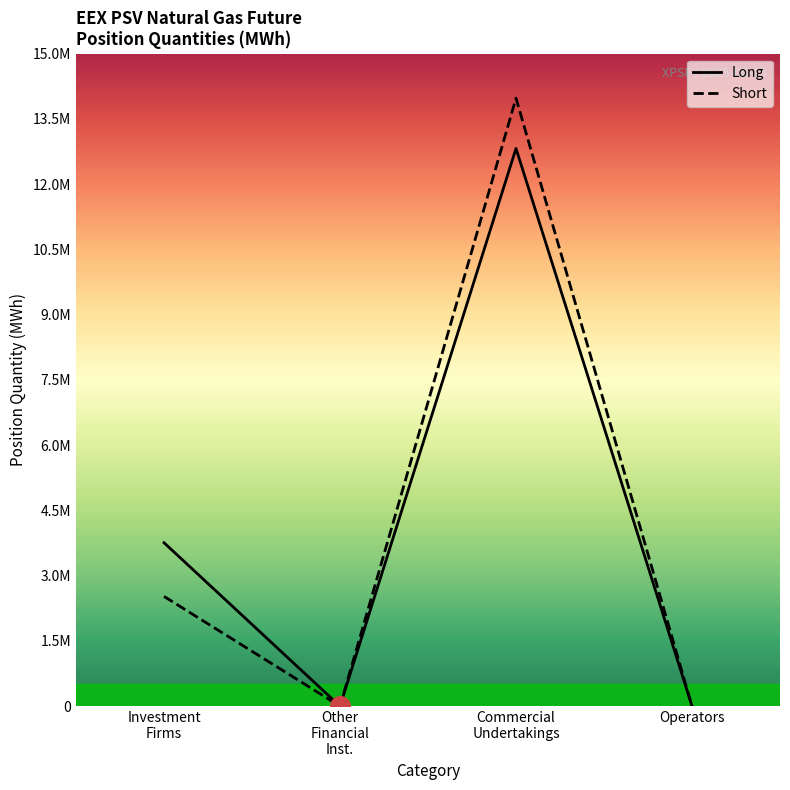

Which series contains the highest Y value?

Short